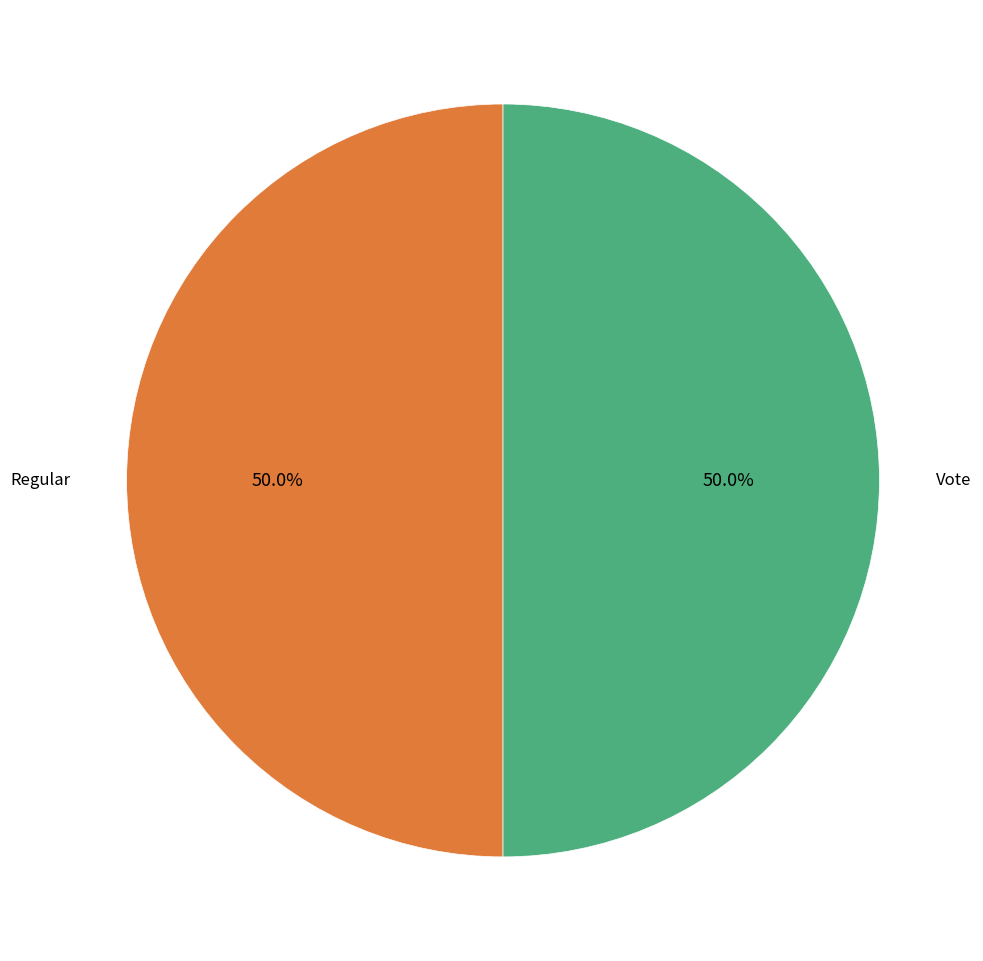

To the nearest percent, what is the difference between the largest and smallest slice percentages?

0%